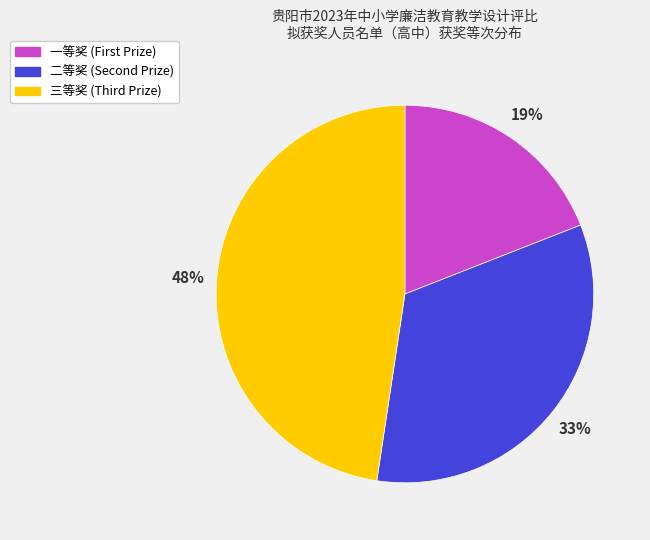

Do 一等奖 and 二等奖 together represent more than half of the pie?

Yes